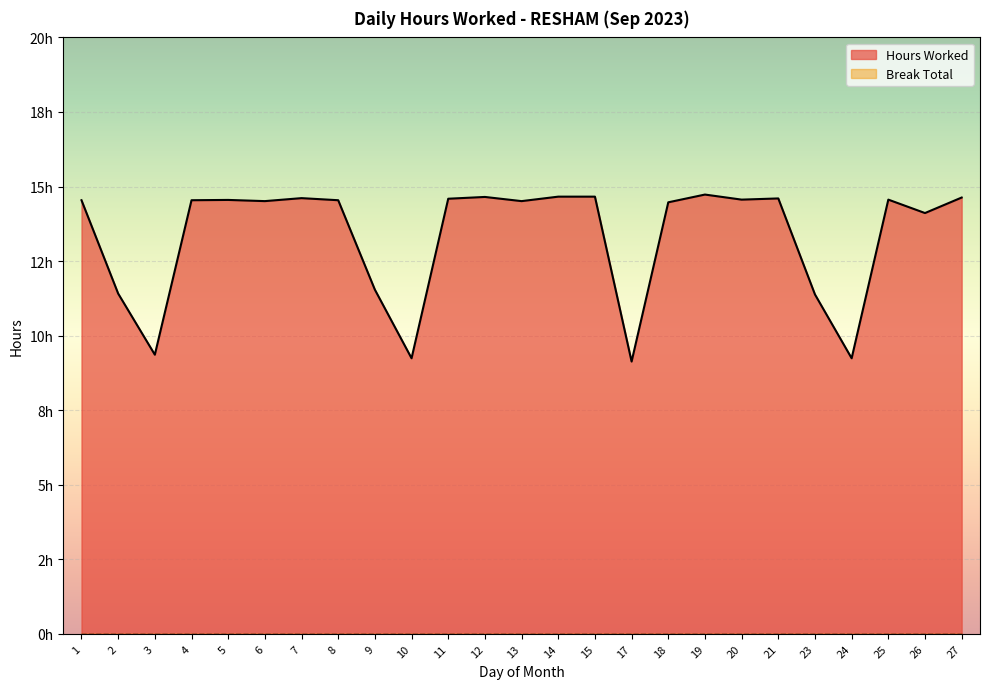

The chart shows a value of 14.5 at 4. True or false?

True